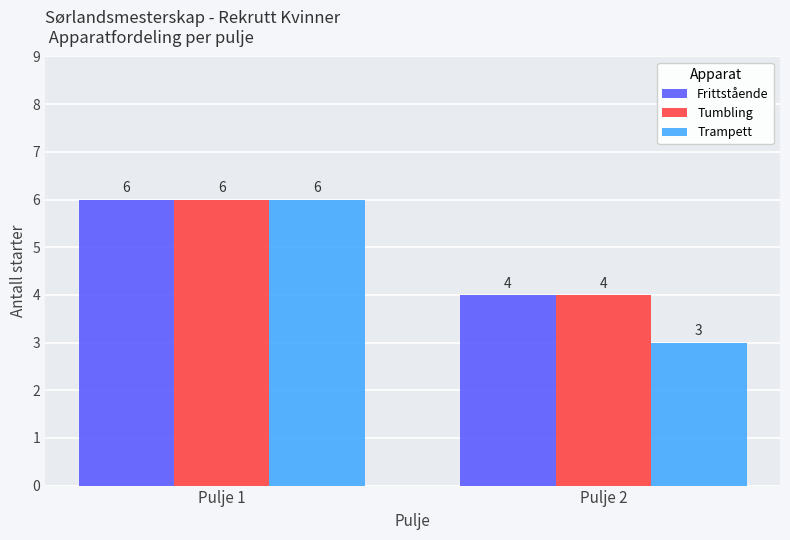

Reading left to right, extract all data points from this chart.

Frittstående: 6	4
Tumbling: 6	4
Trampett: 6	3